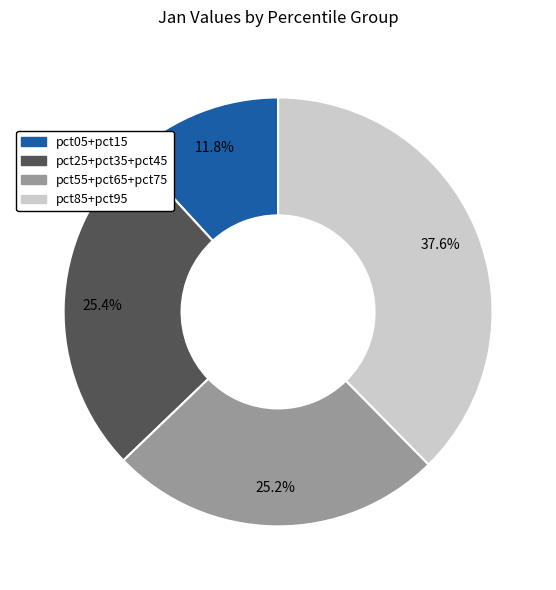

Does any single category account for the majority?

No